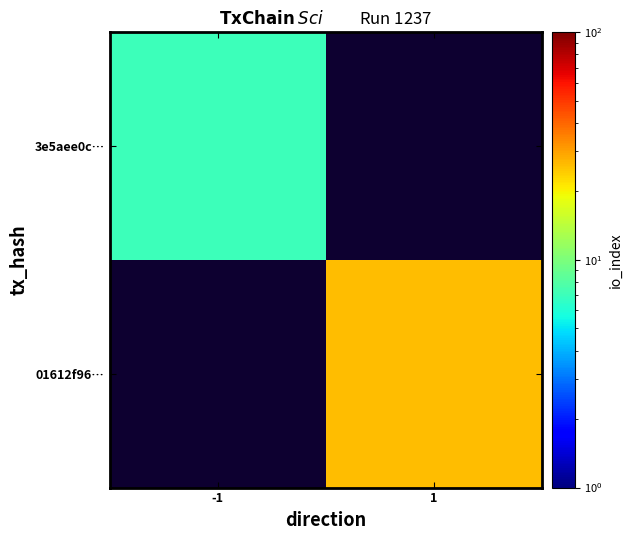

How many distinct data groups are displayed?

2